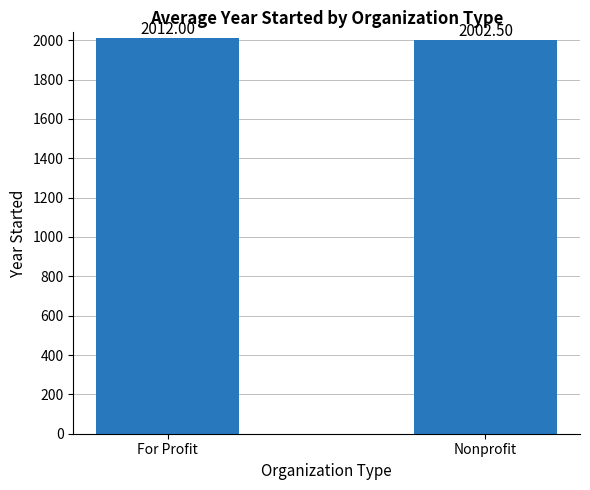

What is the sum of all values?

4014.5